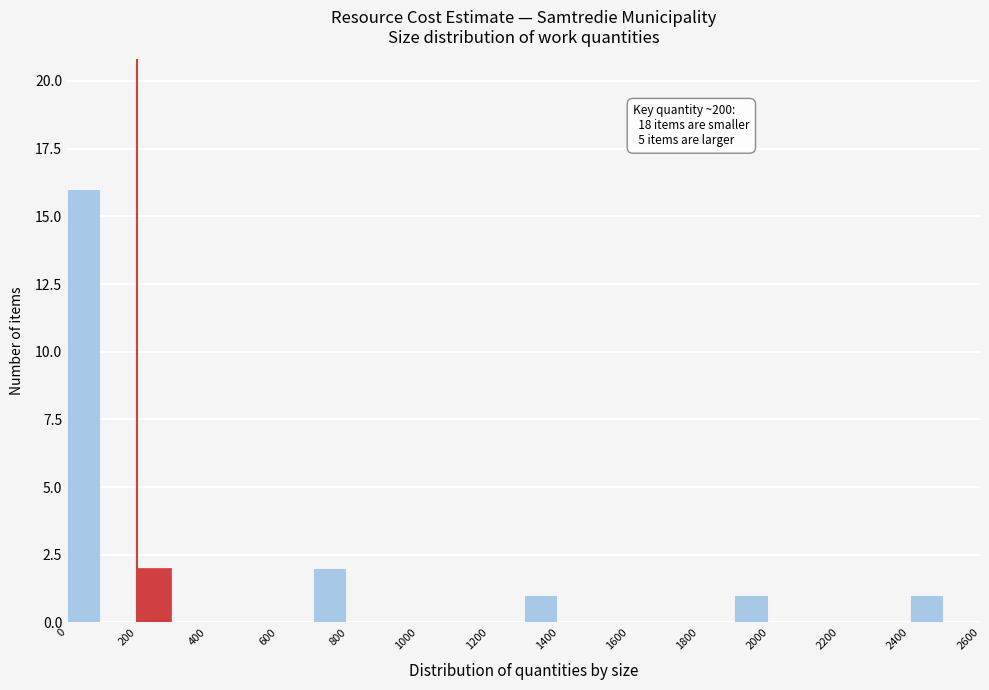

Which range on the x-axis has the tallest bar?

0 to 100